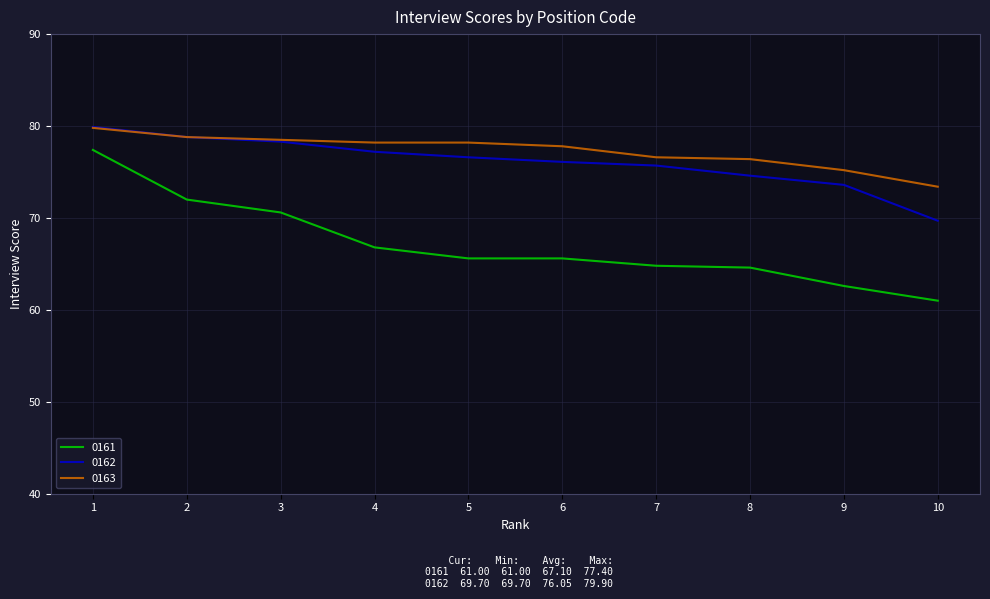

True or false: 0162 and 0161 cross at least once.

False